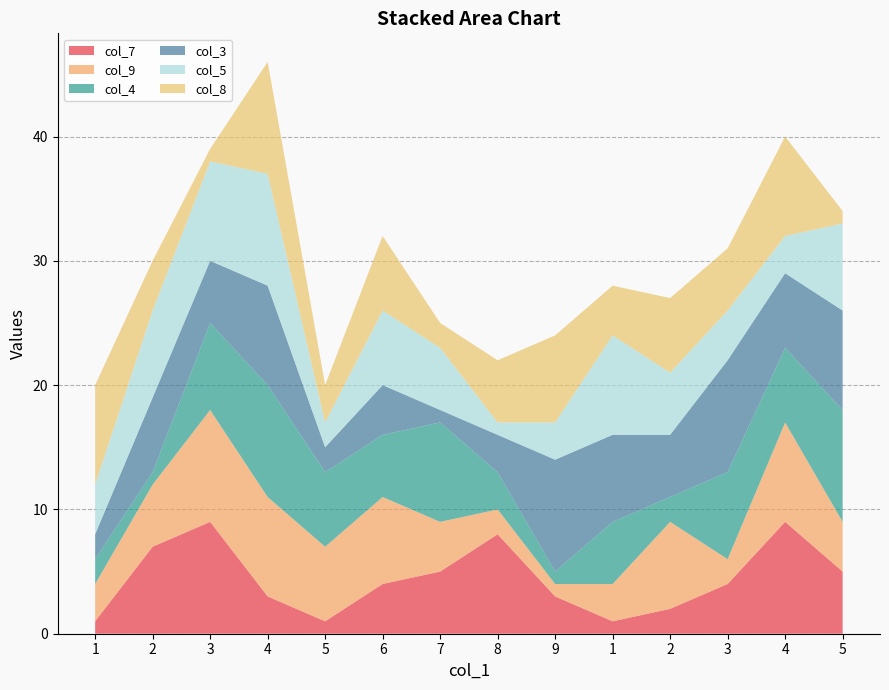

Reading right to left, extract all data points from this chart.

col_7: 5	9	4	2	1	3	8	5	4	1	3	9	7	1
col_9: 4	8	2	7	3	1	2	4	7	6	8	9	5	3
col_4: 9	6	7	2	5	1	3	8	5	6	9	7	1	2
col_3: 8	6	9	5	7	9	3	1	4	2	8	5	6	2
col_5: 7	3	4	5	8	3	1	5	6	2	9	8	7	4
col_8: 1	8	5	6	4	7	5	2	6	3	9	1	4	8